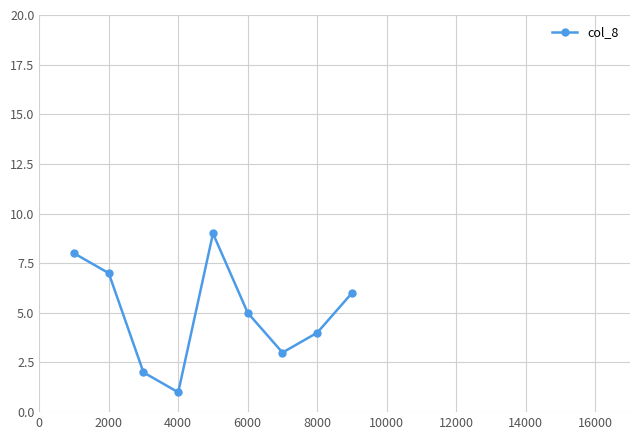

What is the greatest value displayed?

9